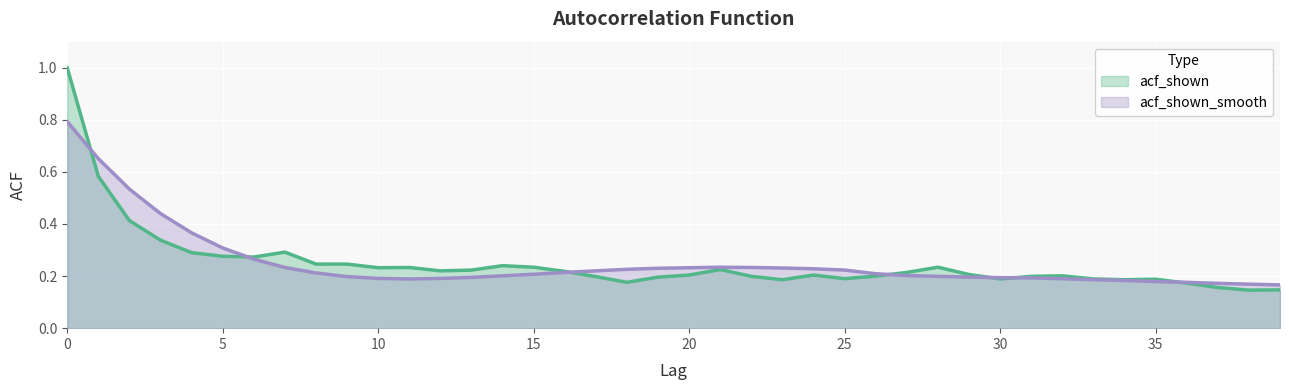

What is the minimum value for acf_shown?

0.1